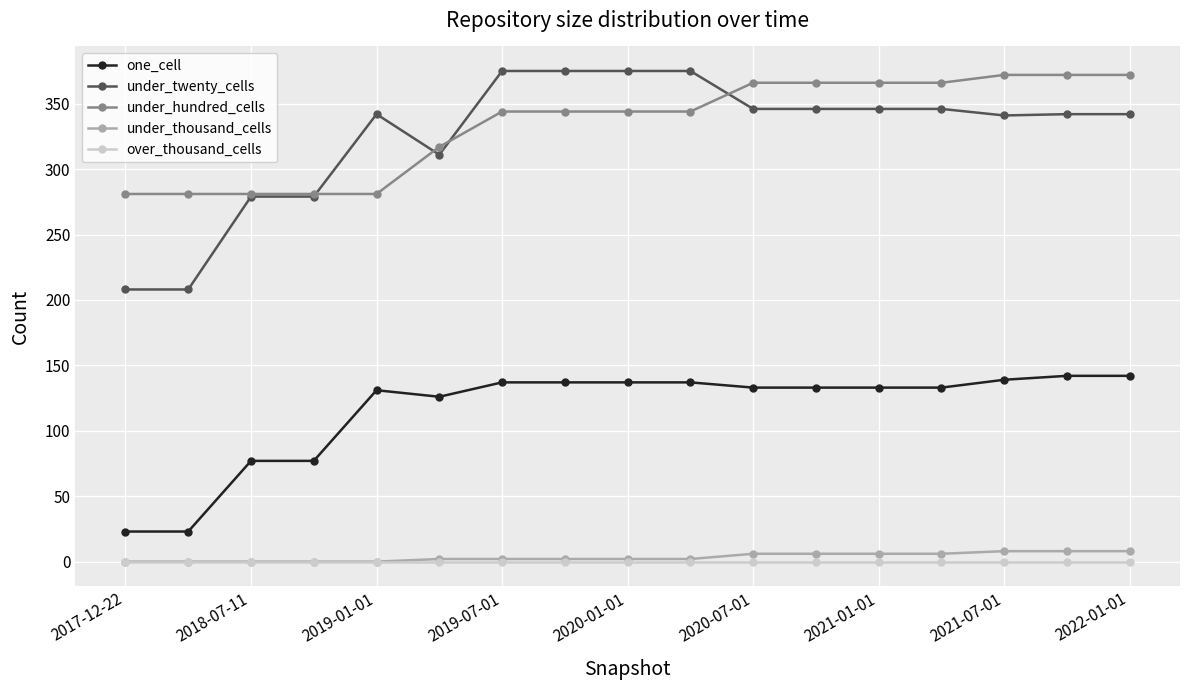

True or false: over_thousand_cells and under_twenty_cells cross at least once.

False